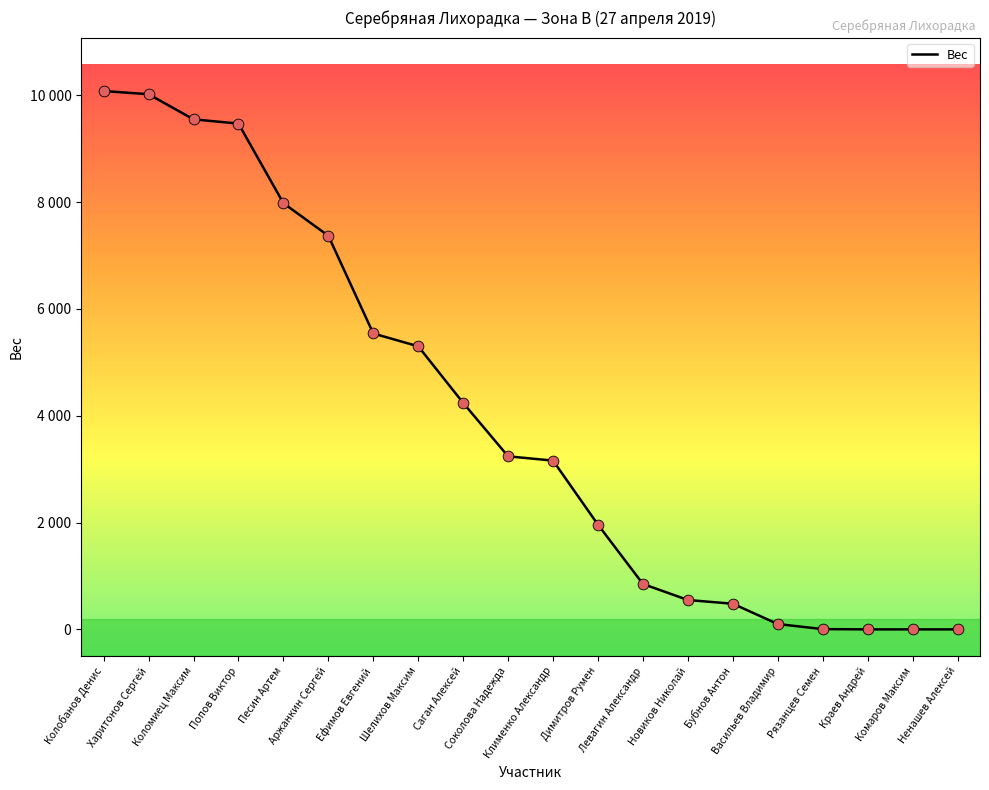

Which has a higher value, Песин Артем or Харитонов Сергей?

Харитонов Сергей